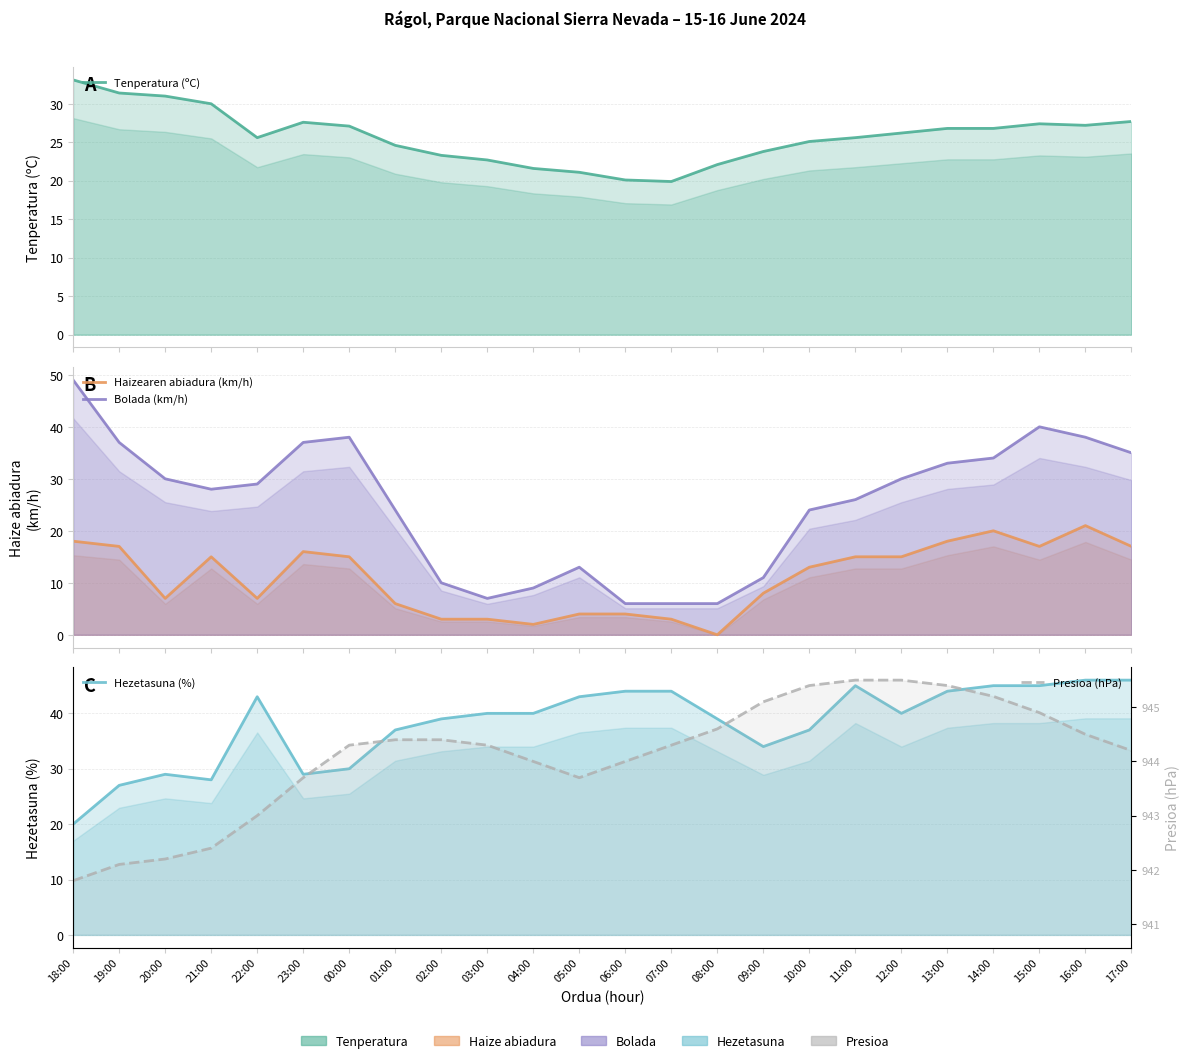

Does the chart display data point markers on the line(s)?

No